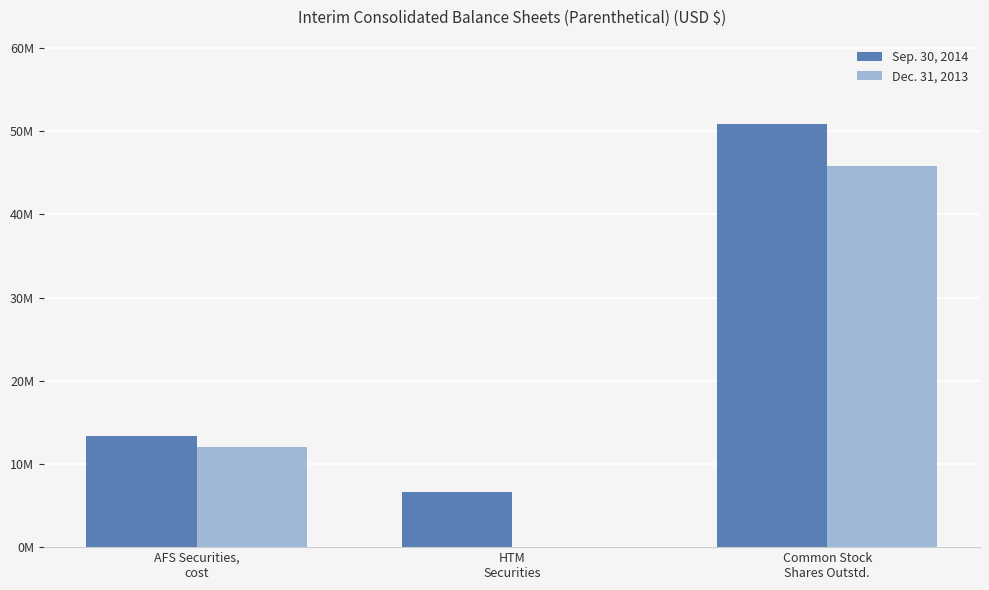

The Dec. 31, 2013 series shows 12055524 at AFS Securities,
cost. True or false?

True